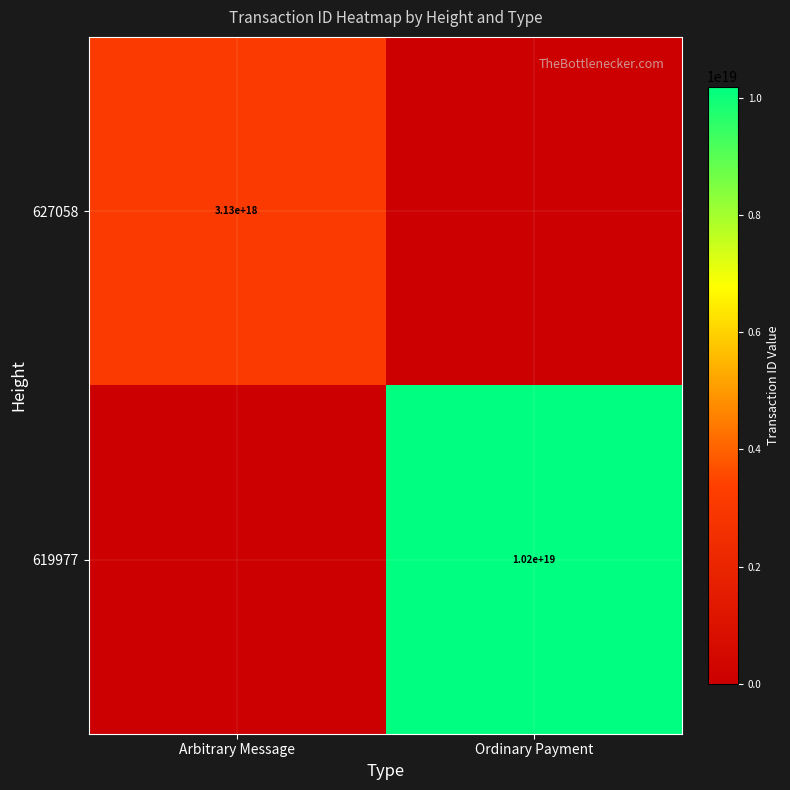

The 619977 series shows 5876734148643518464 at Ordinary Payment. True or false?

False